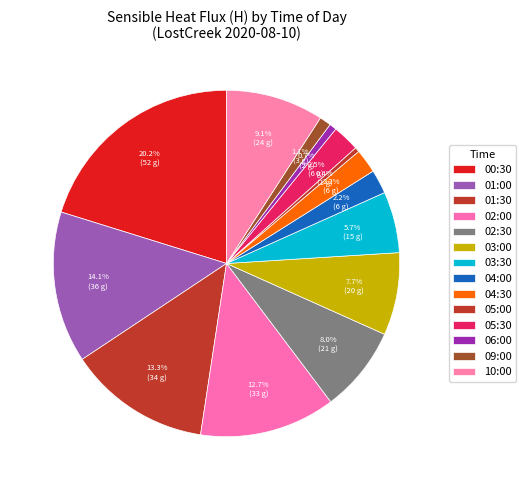

Which slice is the largest?

00:30